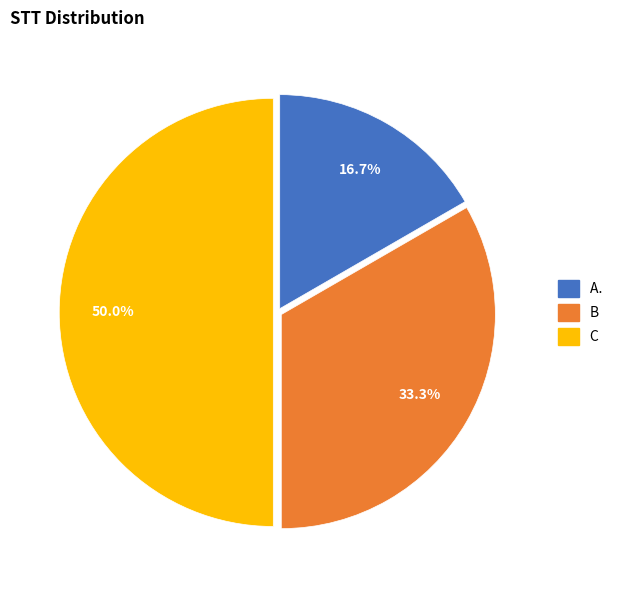

Rank the categories by value from highest to lowest.

C, B, A.